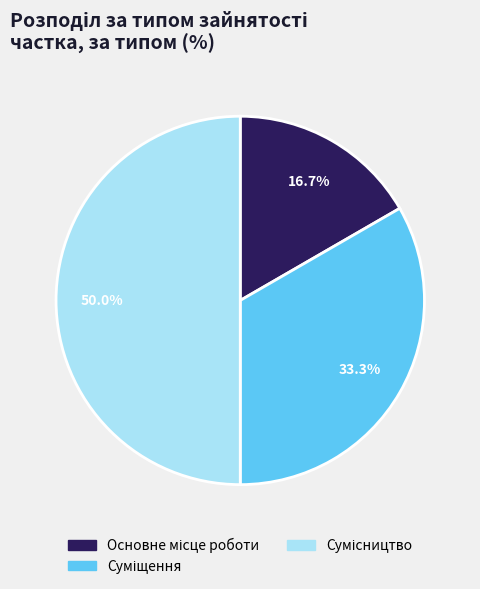

What portion of the pie excludes Суміщення?

66.7%